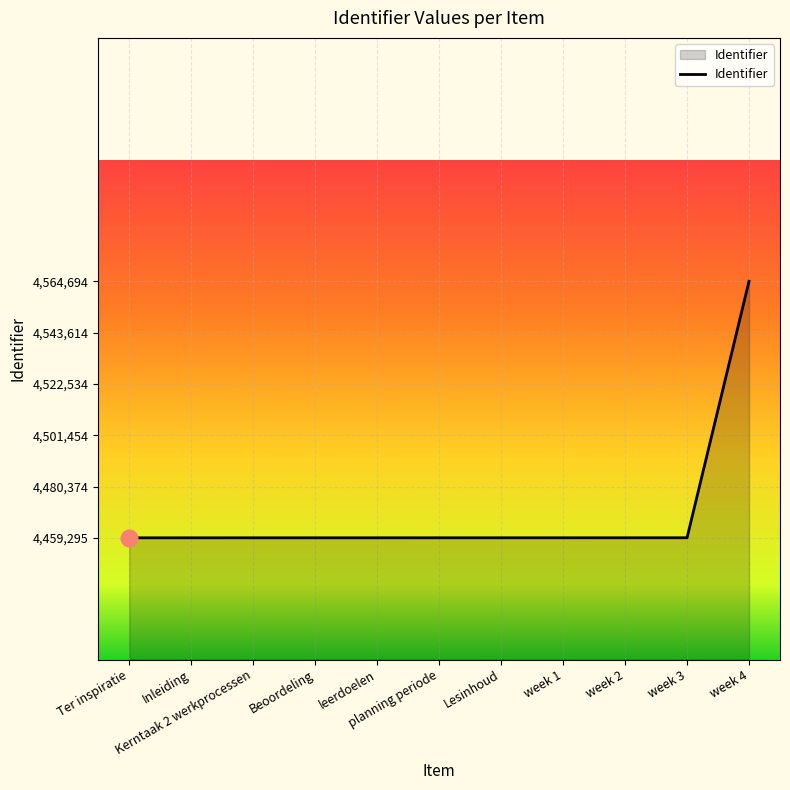

How many values are below 4459306?

5